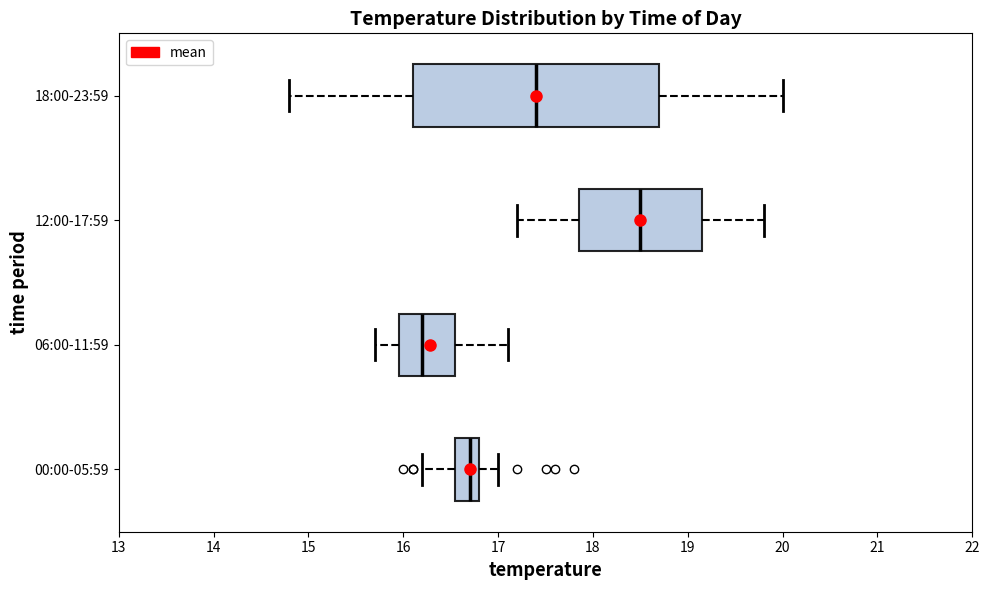

Which box's median line is the furthest to the right?

12:00-17:59